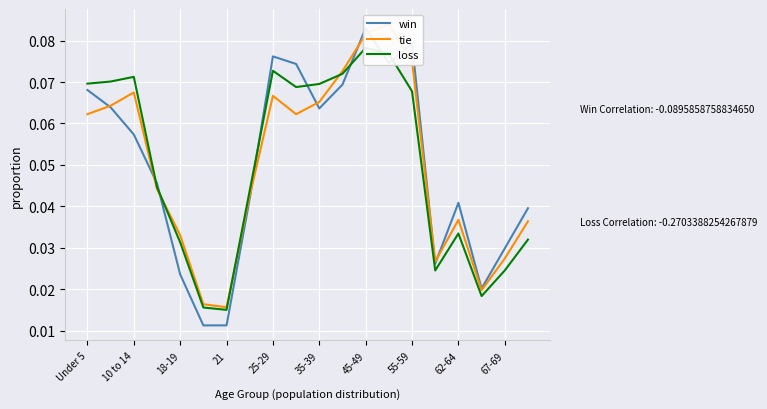

Rank the series by their maximum value, from lowest to highest.

loss, win, tie